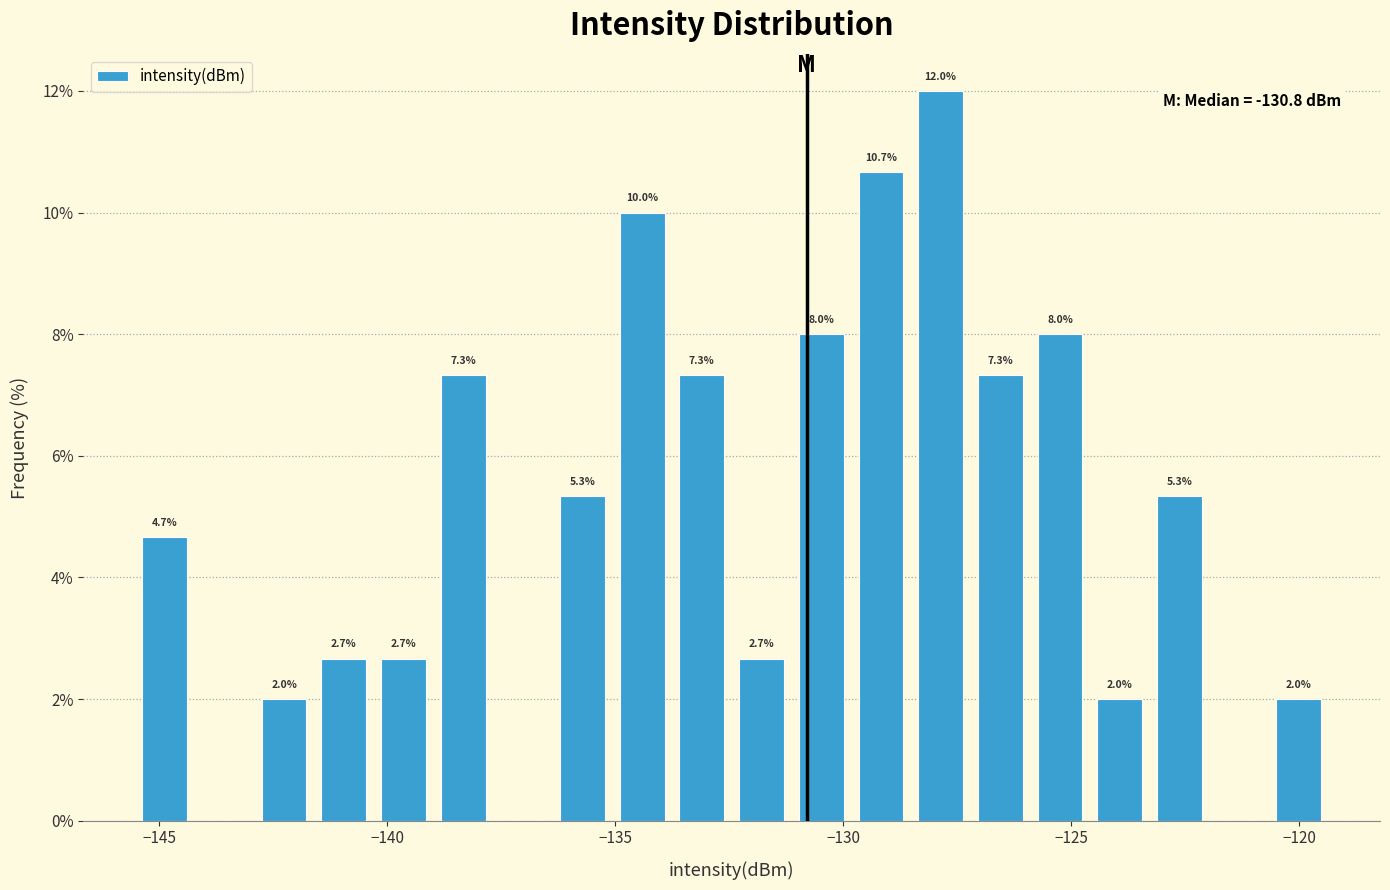

Read against the x-axis, roughly where is the centre of the tallest bar?

-128.0